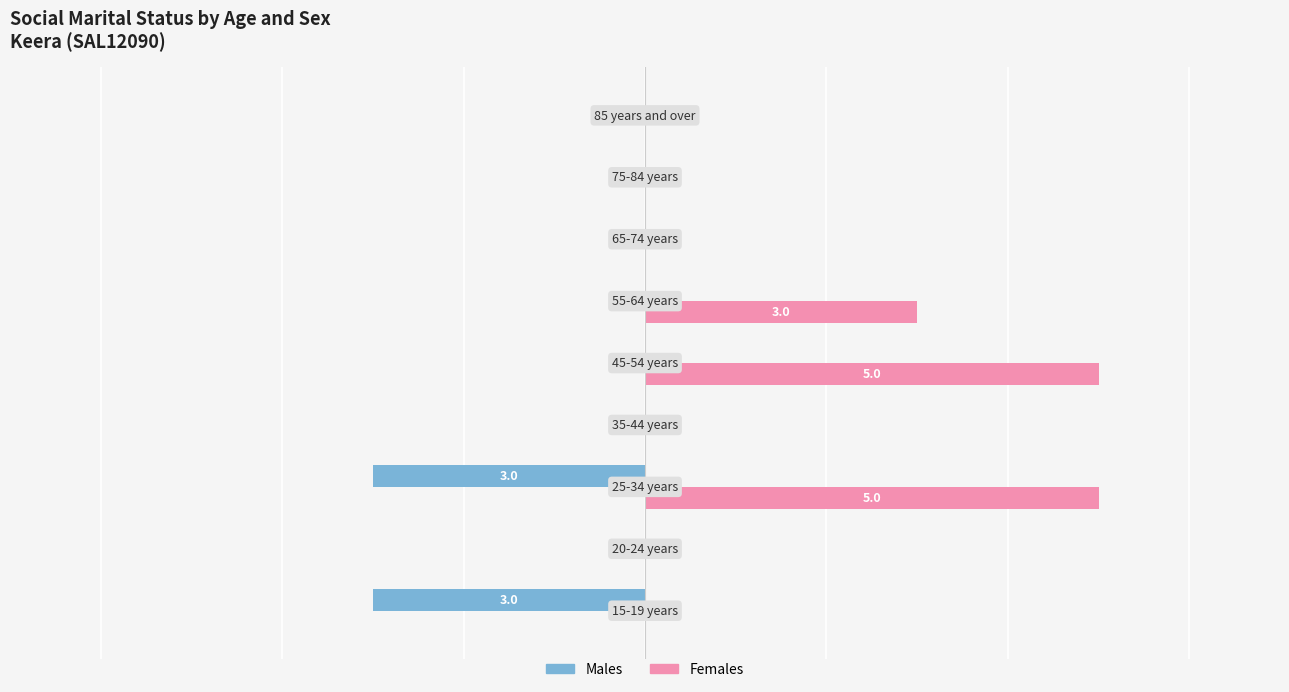

What are all the series names shown in the legend?

Males, Females